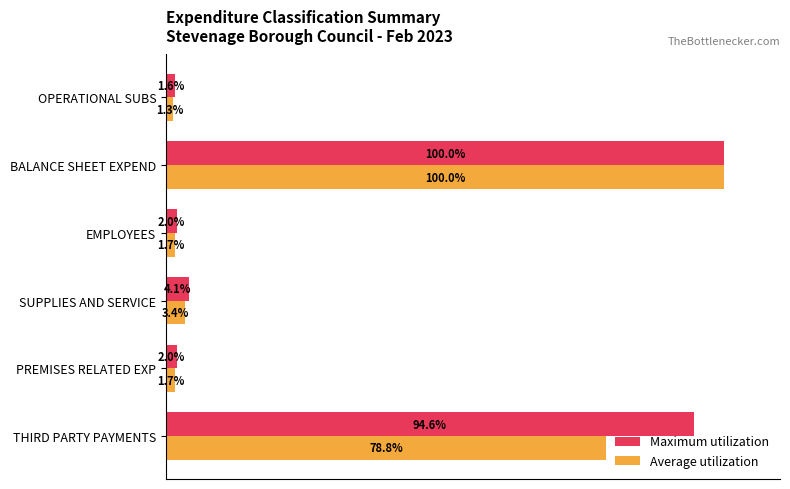

List the series in order of their overall mean, highest first.

Maximum utilization, Average utilization